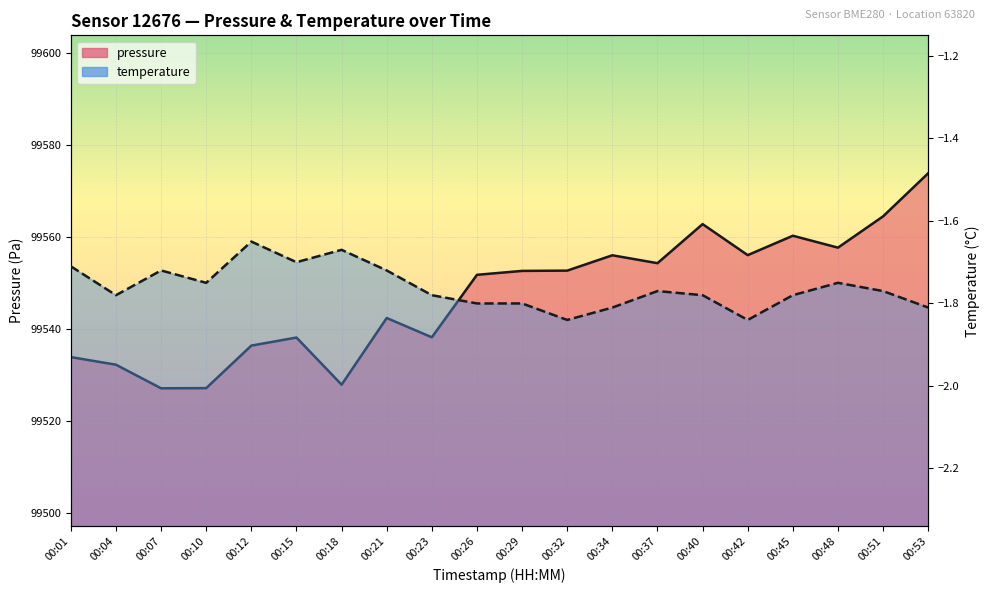

Rank the series by their average value, from highest to lowest.

pressure, temperature